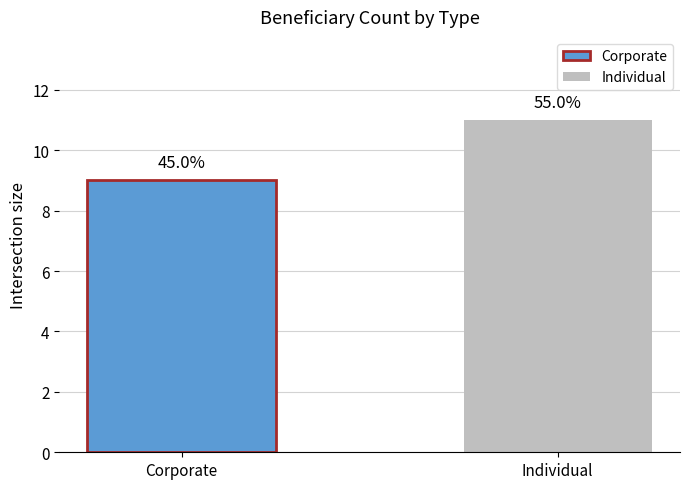

True or false: the data shows 6 at Individual.

False